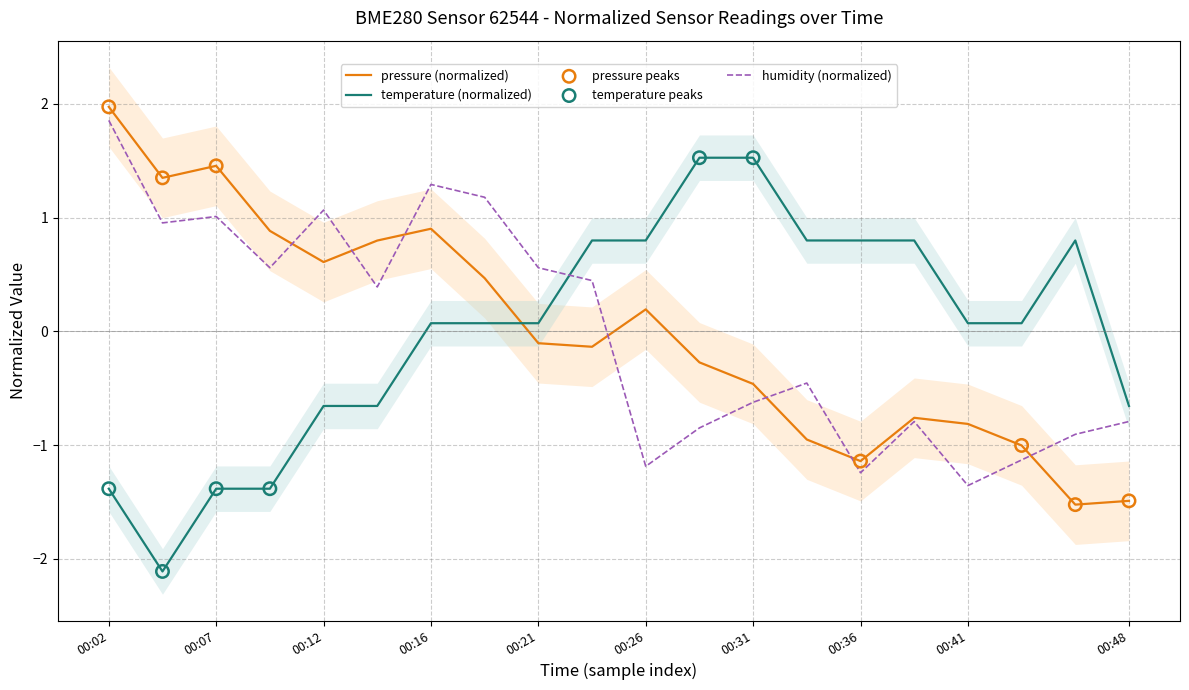

At which category is the sum across all series the highest?

00:02